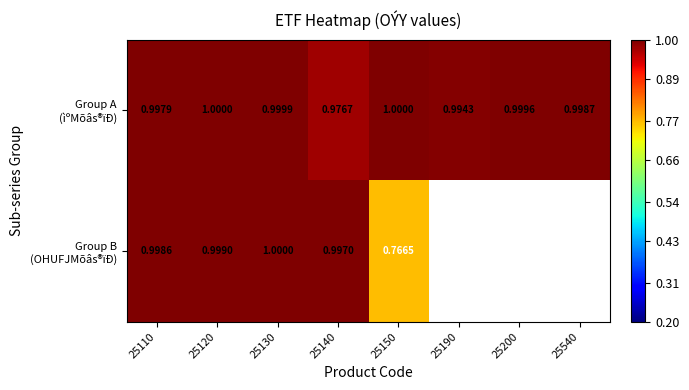

How many categories are shown in the chart?

8